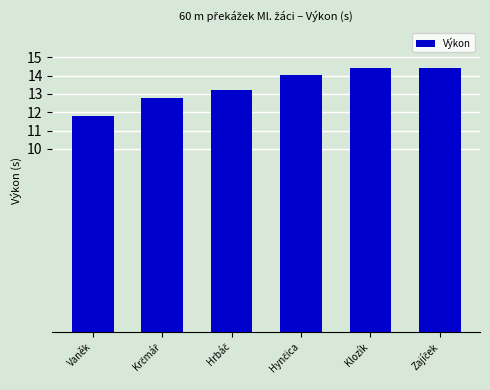

What is the label of the 5th bar from the left?

Klozík